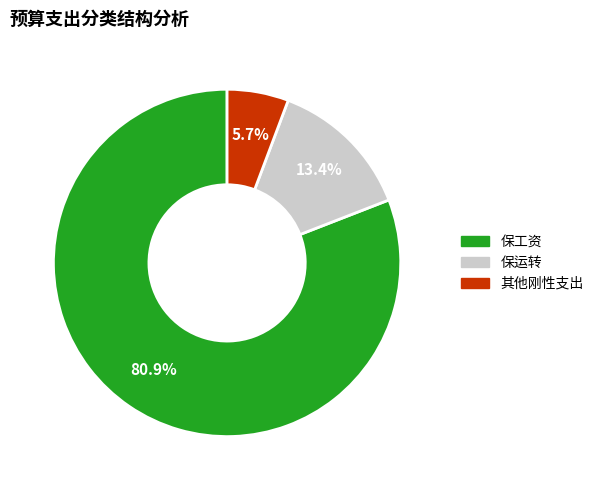

Count the number of slices in the pie.

3